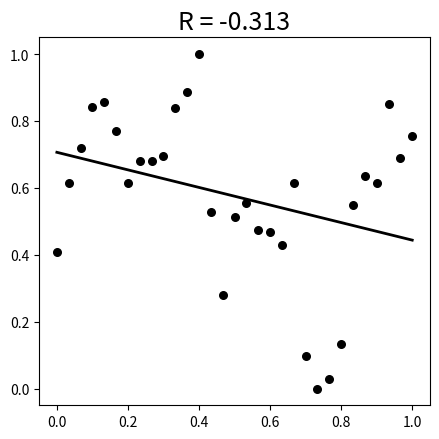

What is the range of X values (max minus min)?

1.0